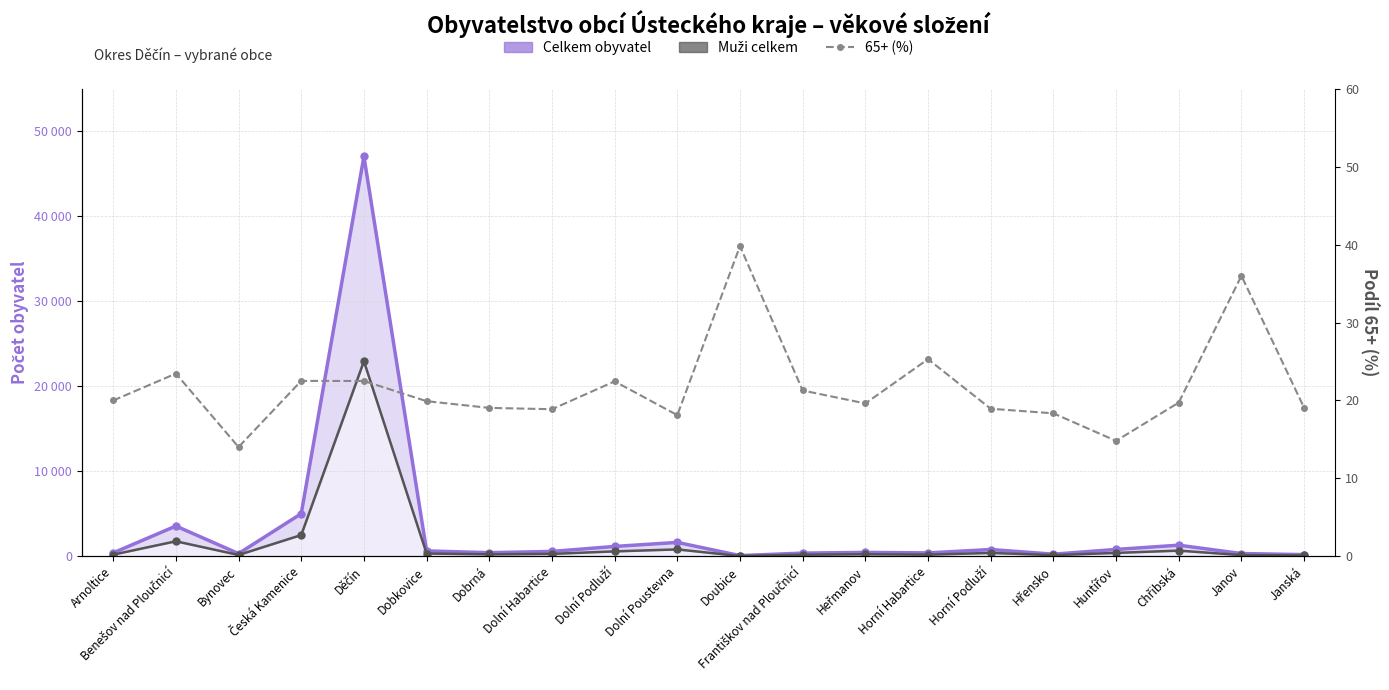

Is it true that Muži celkem equals 12402.9 at Děčín?

False